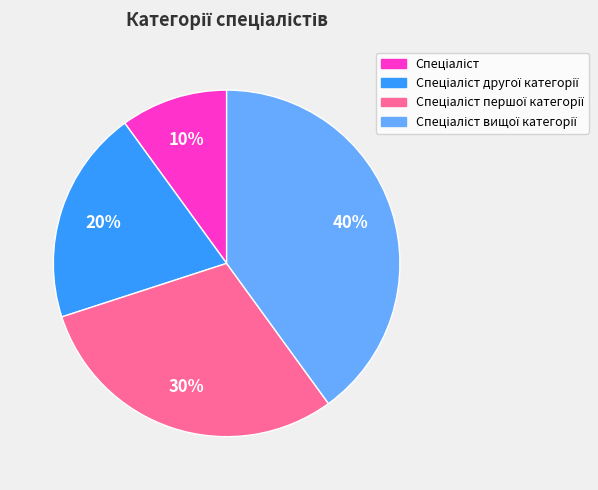

To the nearest percent, what is the difference between the largest and smallest slice percentages?

30%